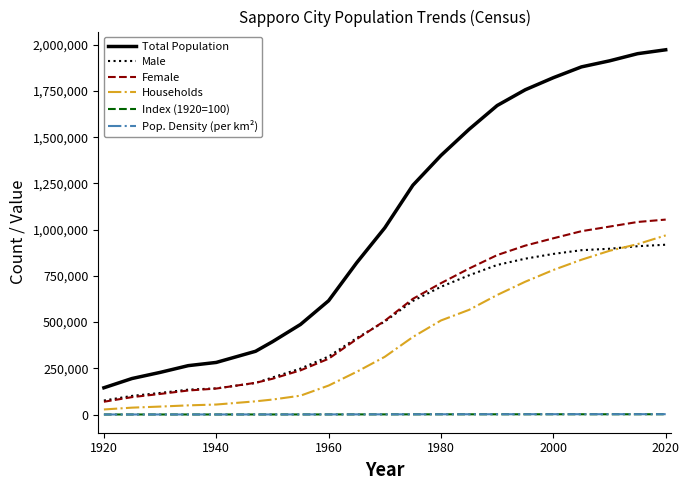

Which series has the largest range (max minus min)?

Total Population